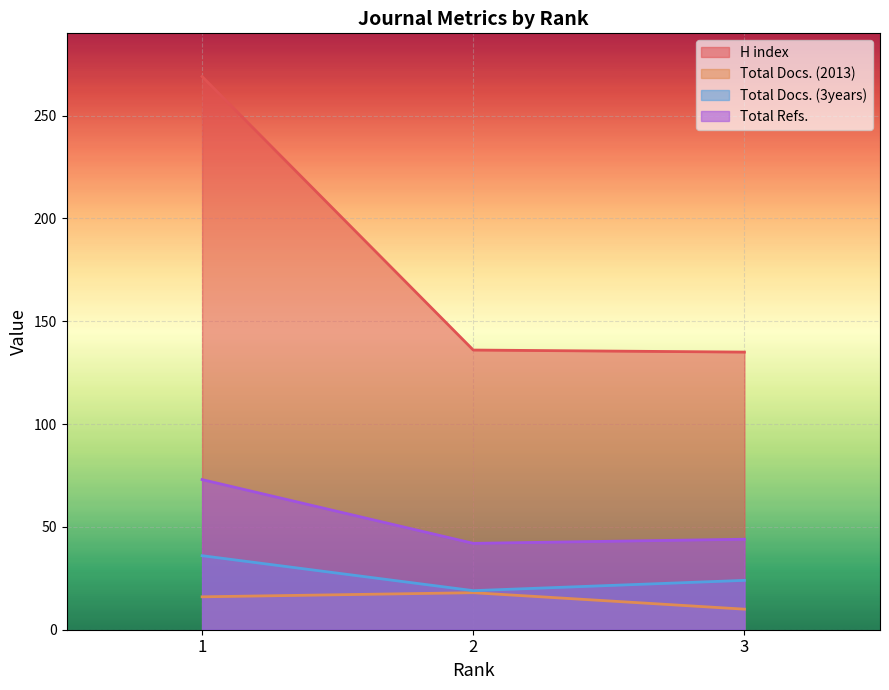

Which series has the largest total across all categories?

H index